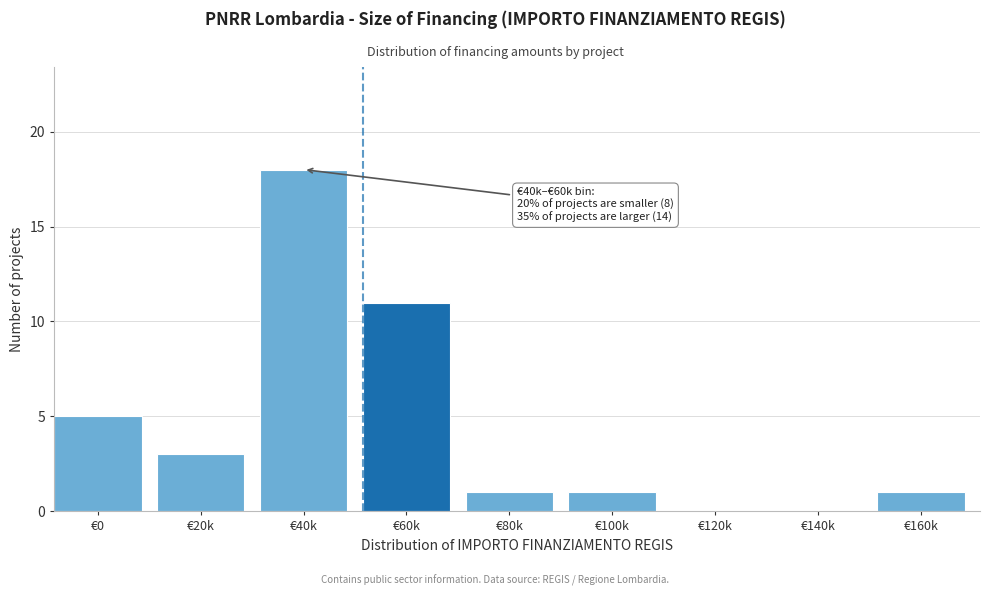

Reading left to right, list all the values displayed in this chart.

€0=5	€20k=3	€40k=18	€60k=11	€80k=1	€100k=1	€120k=0	€140k=0	€160k=1